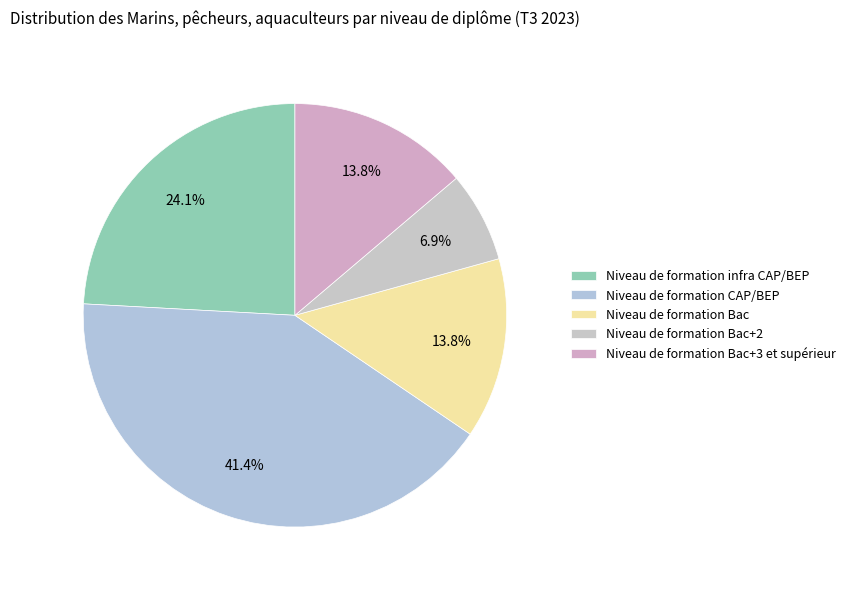

What percentage is the Niveau de formation CAP/BEP slice, to the nearest percent?

41%